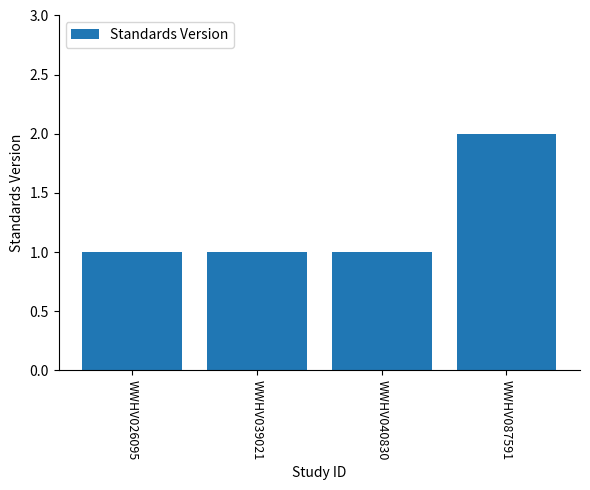

What is the sum of all values?

5